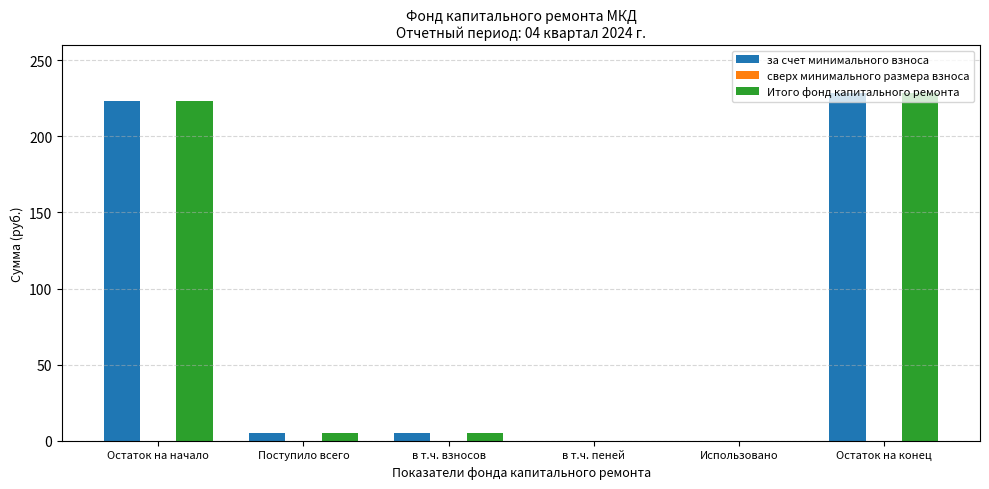

What is the total value across all series at в т.ч. взносов?

10.2